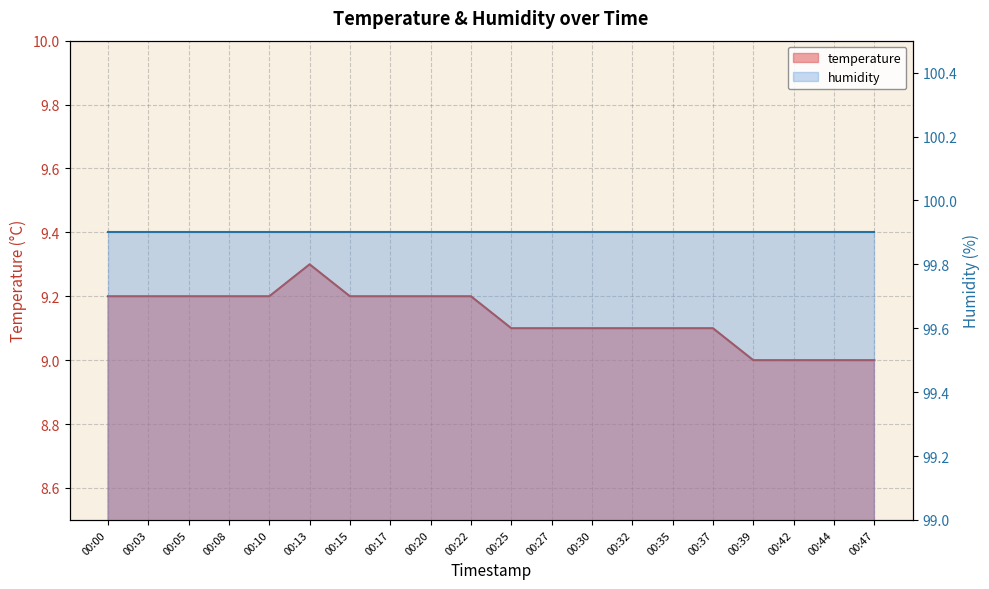

What is the average value?

9.1